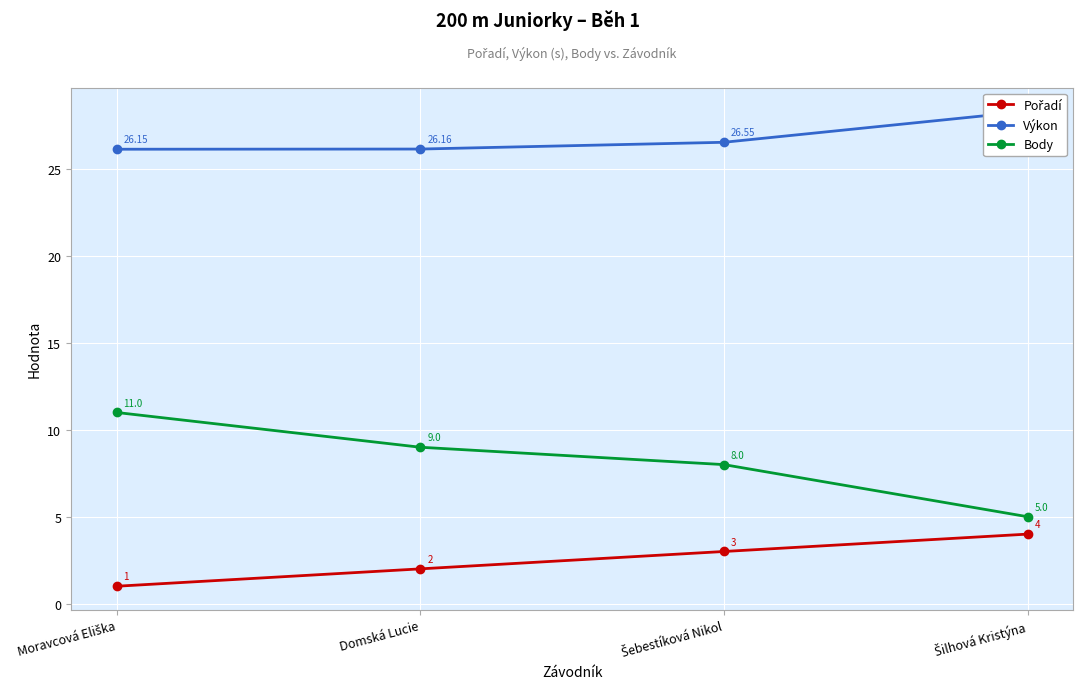

True or false: Body has more than 1 points higher than both neighbors.

False